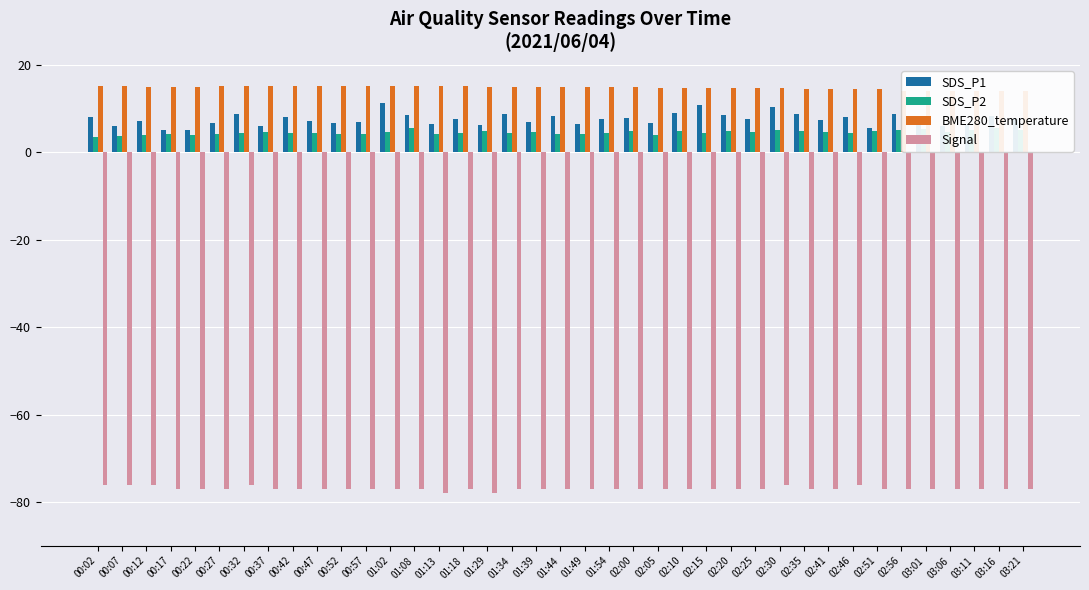

What is the label of the 2nd bar from the right?

03:16